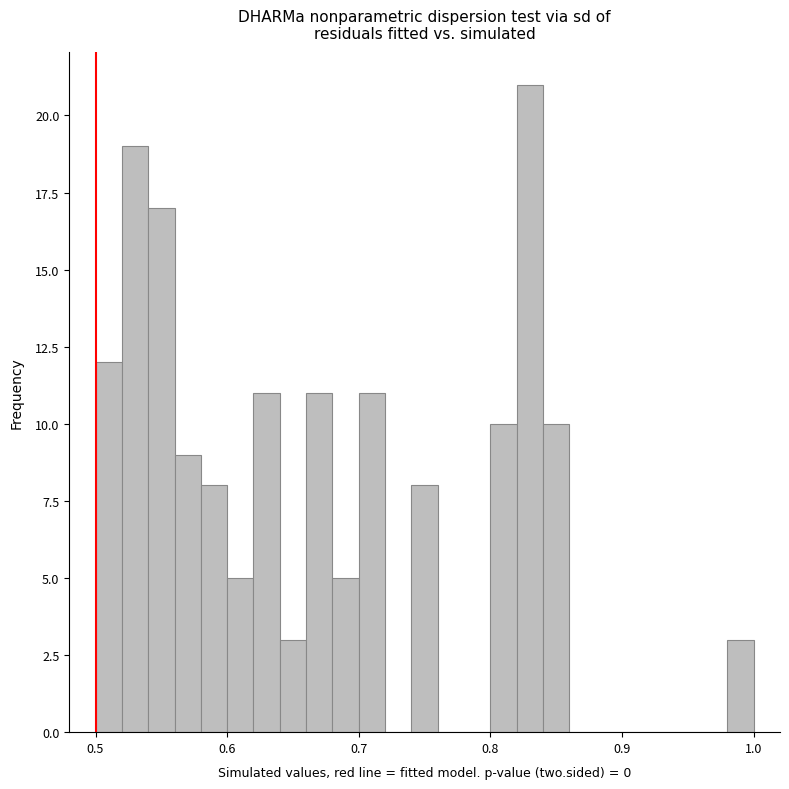

Around what value on the x-axis is the tallest bar? Give the approximate position of its centre, as read against the axis.

0.83